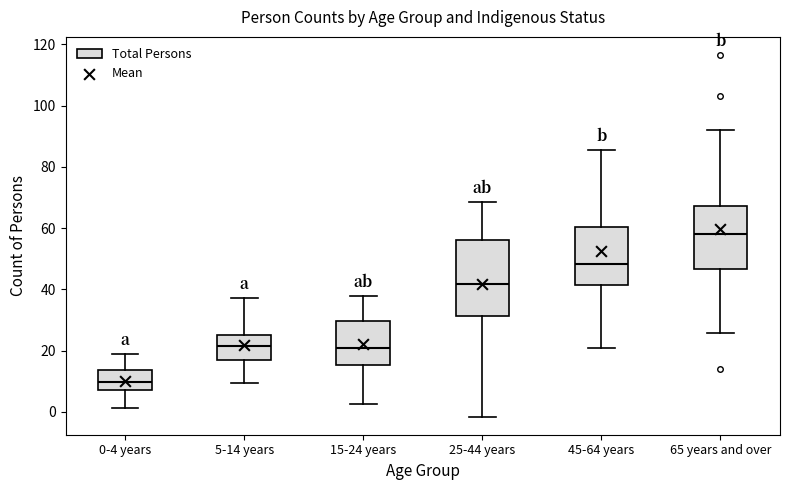

Where is the lower edge of the box for 65 years and over on the y-axis? The values are not printed on the chart, so give them approximately, as read against the axis.

46